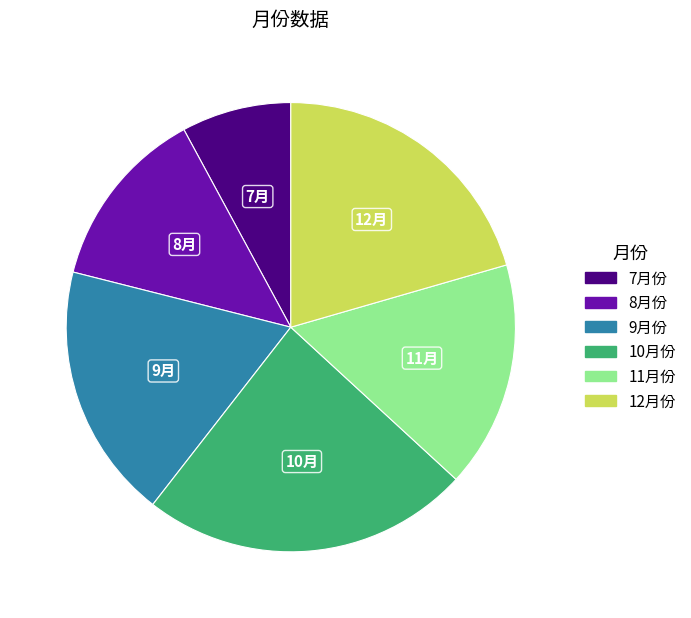

Approximately how many times larger is the value at 12月份 compared to 8月份?

1.6